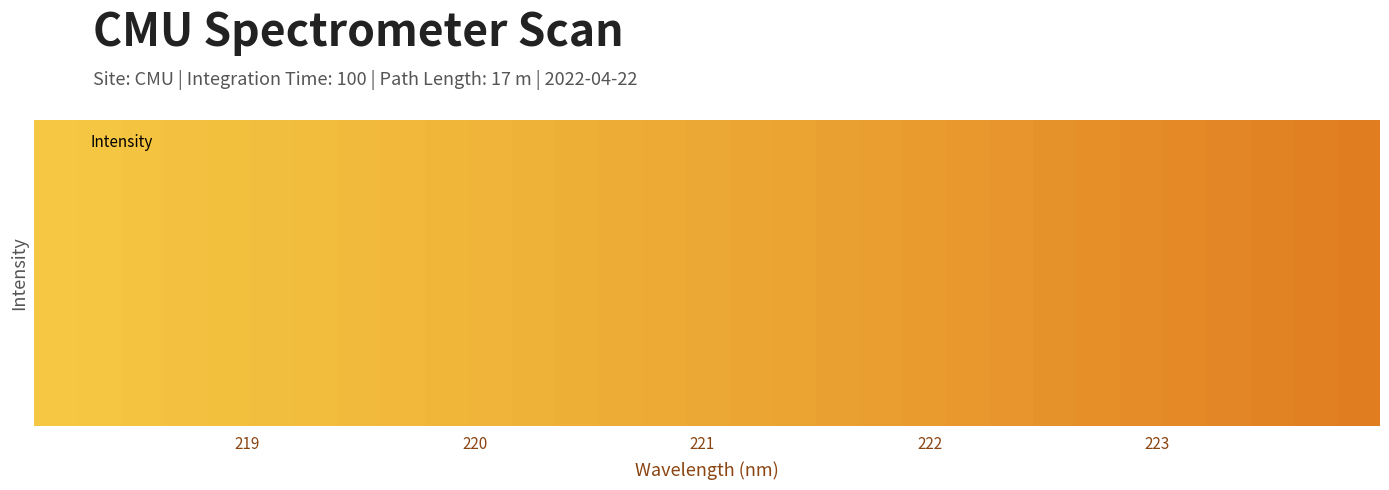

Rank the categories by value from highest to lowest.

223.9802, 223.7895, 223.5987, 223.408, 223.2172, 223.0264, 222.8355, 222.6447, 222.4538, 222.263, 222.0721, 221.8812, 221.6902, 221.4993, 221.3083, 221.1174, 220.9264, 220.7354, 220.5444, 220.3533, 220.1623, 219.9712, 219.7801, 219.589, 219.3979, 219.2067, 219.0156, 218.8244, 218.6332, 218.442, 218.2508, 218.0596